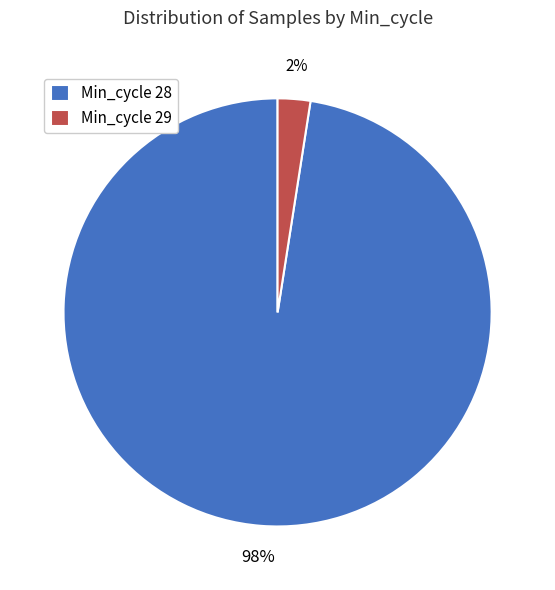

What percentage is the Min_cycle 29 slice, to the nearest percent?

2%